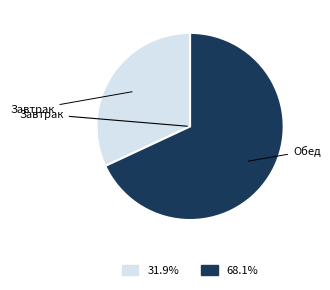

Does any single category account for the majority?

Yes